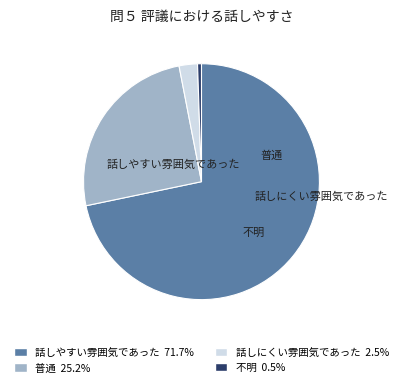

To the nearest percent, what is the difference between the 普通 and 不明 slice percentages?

25%